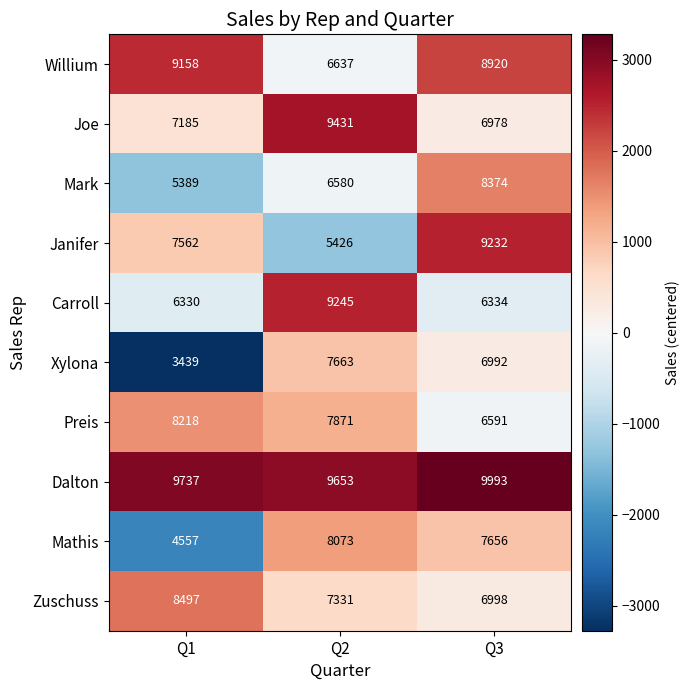

What is the sum of all Mark values?

20343